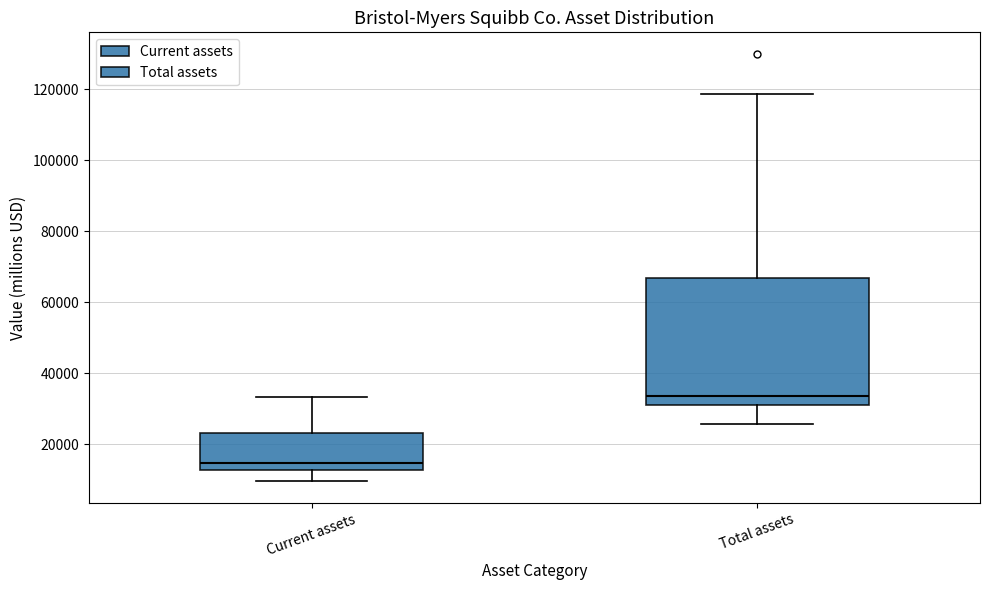

Comparing the boxes themselves (not the whiskers), which one is the tallest?

Total assets